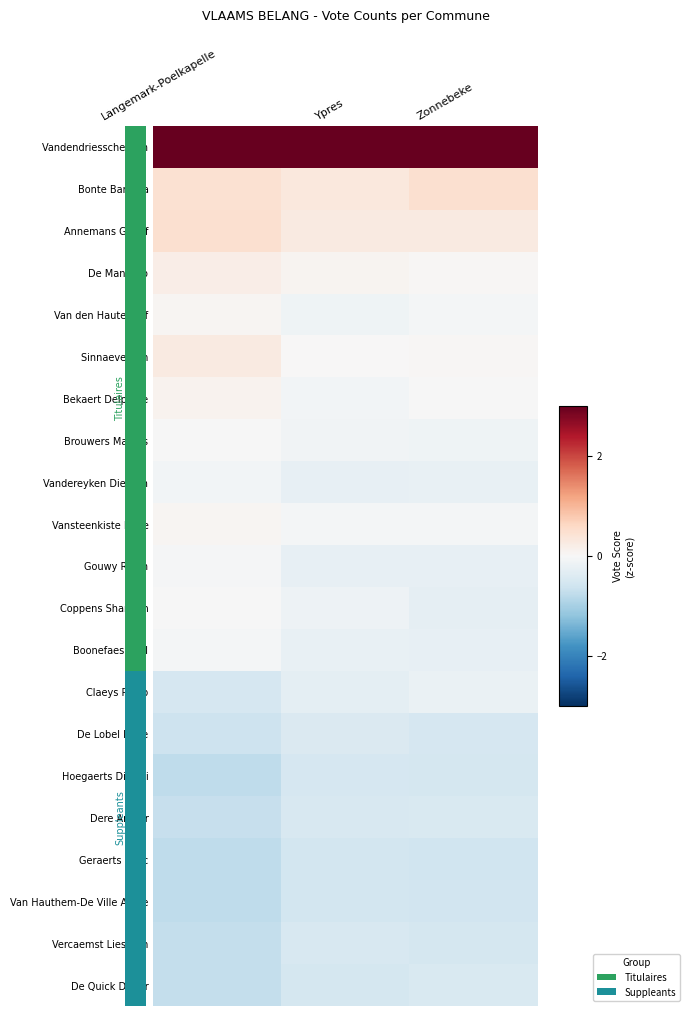

Which series has the largest total across all categories?

Vandendriessche Tom